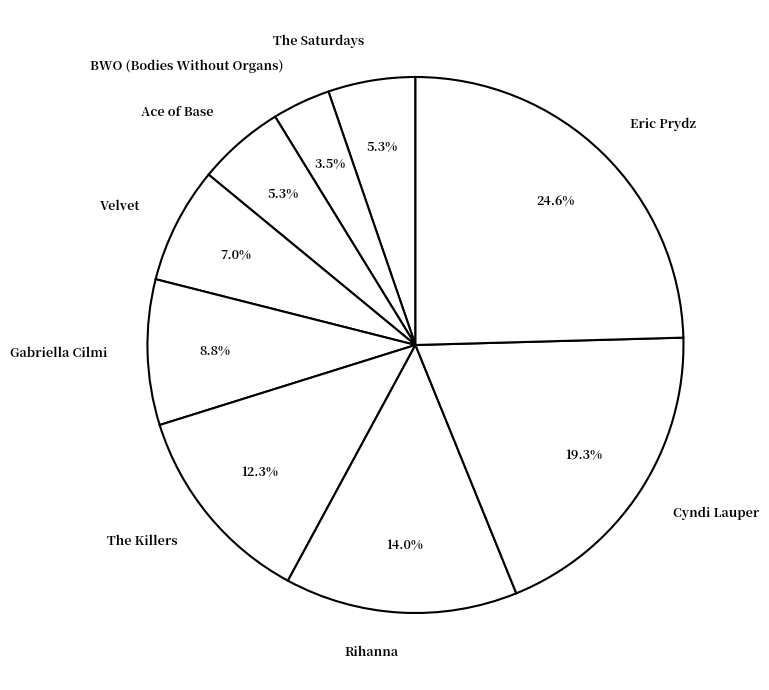

Count the number of slices in the pie.

9